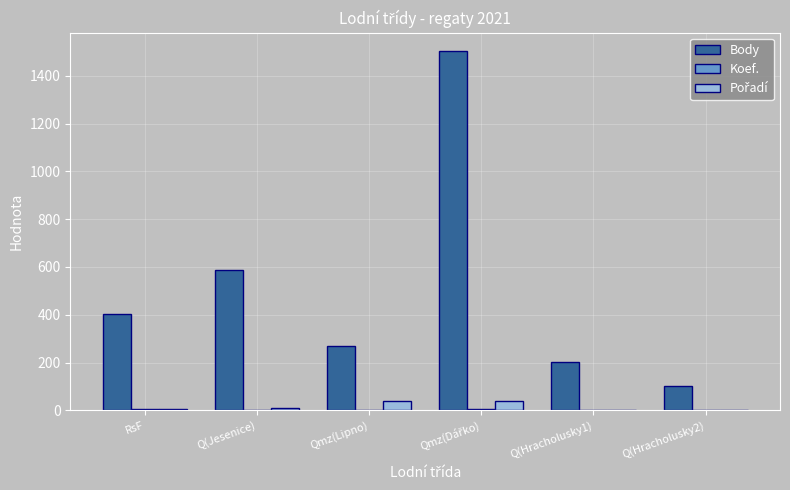

The value of Body at Q(Hracholusky1) is 303. True or false?

False